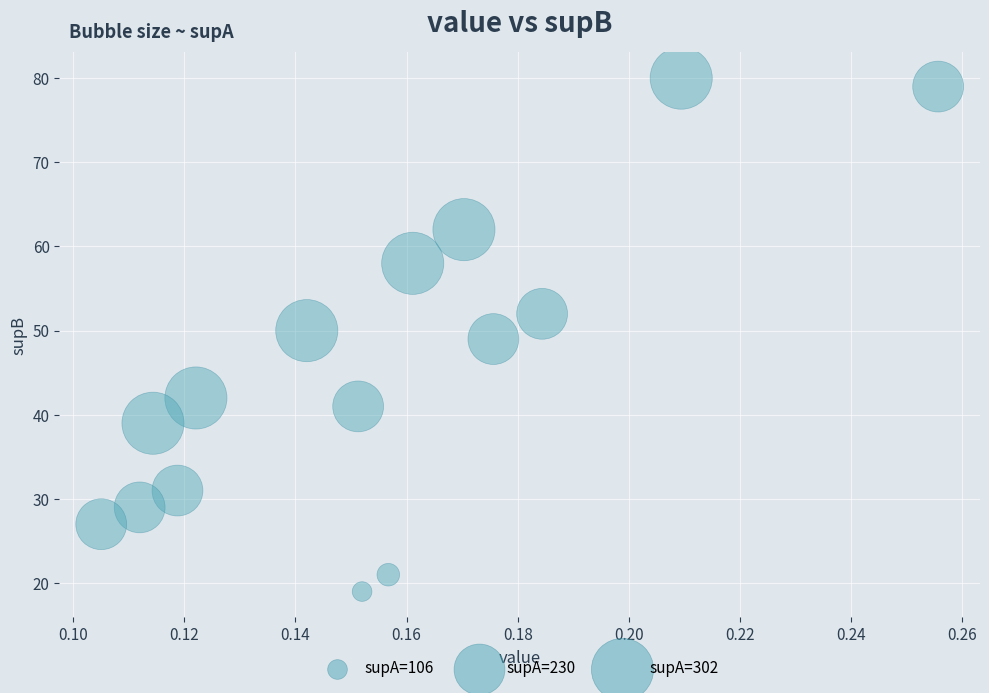

How many points are shown in the scatter plot?

15